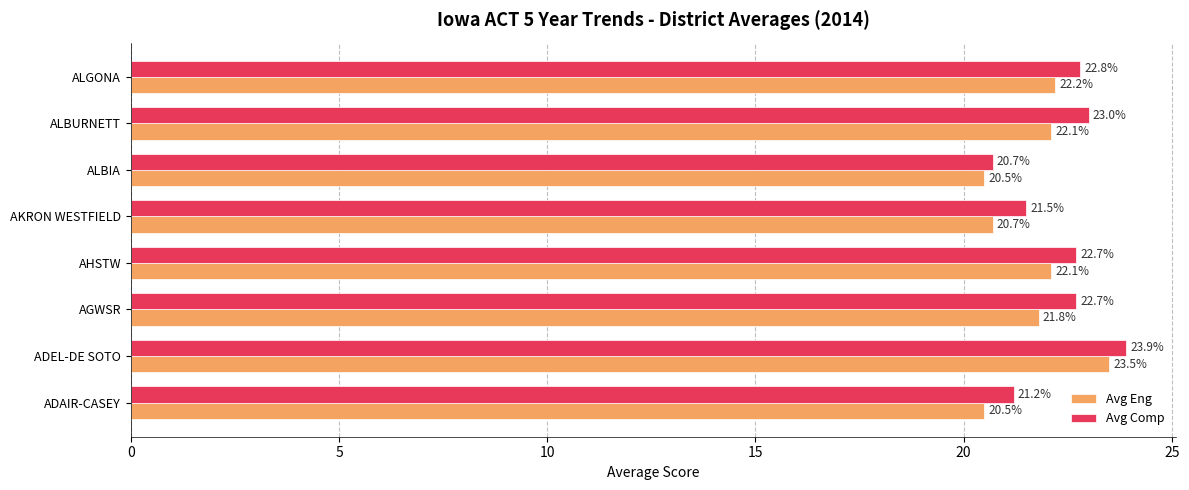

What is the total value across all series at ALBURNETT?

45.1